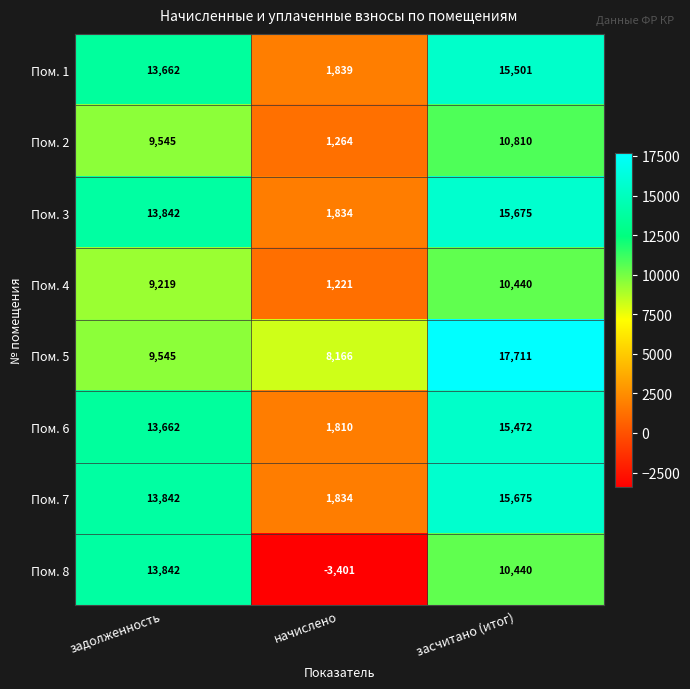

Reading left to right, transcribe all the data shown in this chart.

Пом. 1: 13662	1839	15501
Пом. 2: 9545	1264	10810
Пом. 3: 13842	1834	15675
Пом. 4: 9219	1221	10440
Пом. 5: 9545	8166	17711
Пом. 6: 13662	1810	15472
Пом. 7: 13842	1834	15675
Пом. 8: 13842	-3401	10440